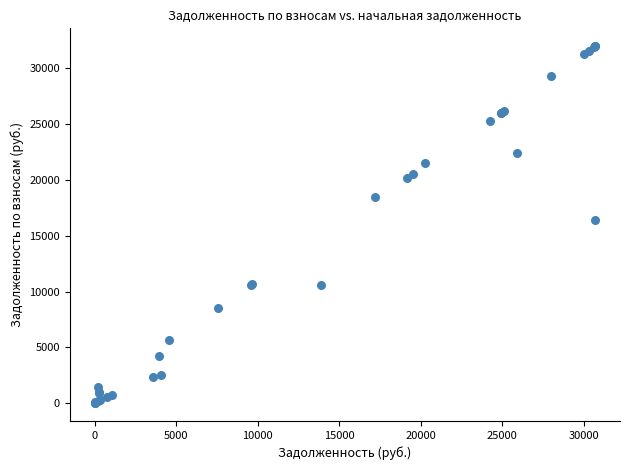

What Y value in the scatter plot is closest to 15986?

16430.1